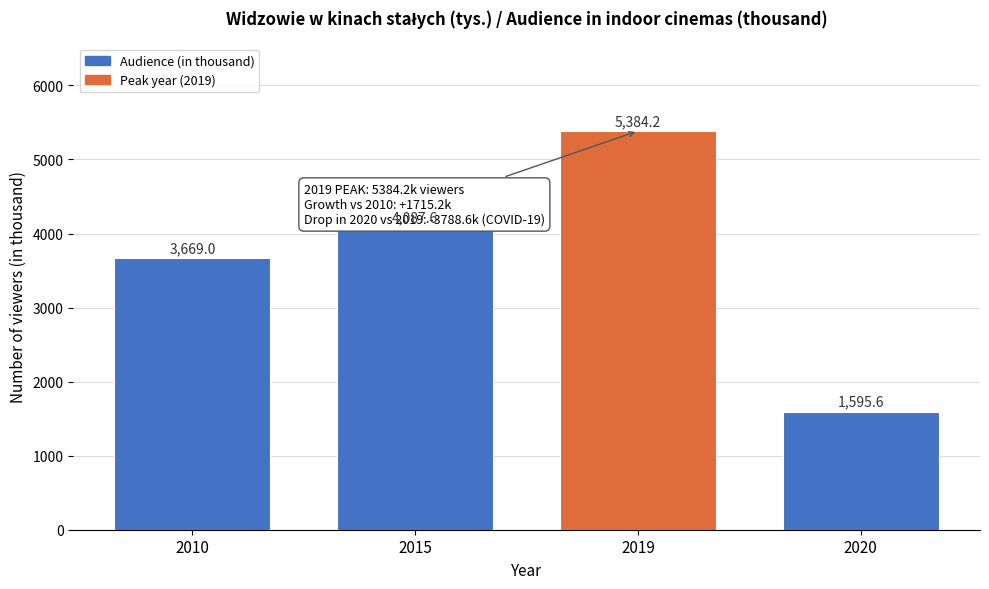

Reading right to left, extract all data points from this chart.

2020=1595.6	2019=5384.2	2015=4087.6	2010=3669.0